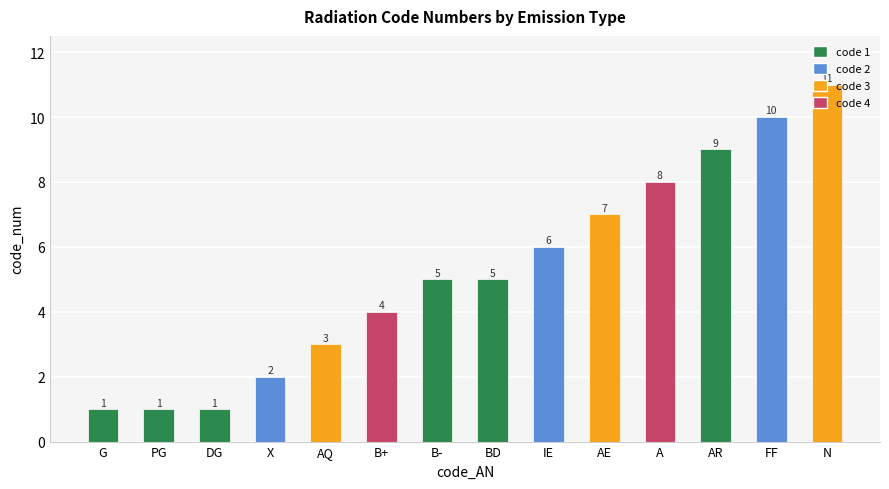

Which category has the highest value across all series?

N